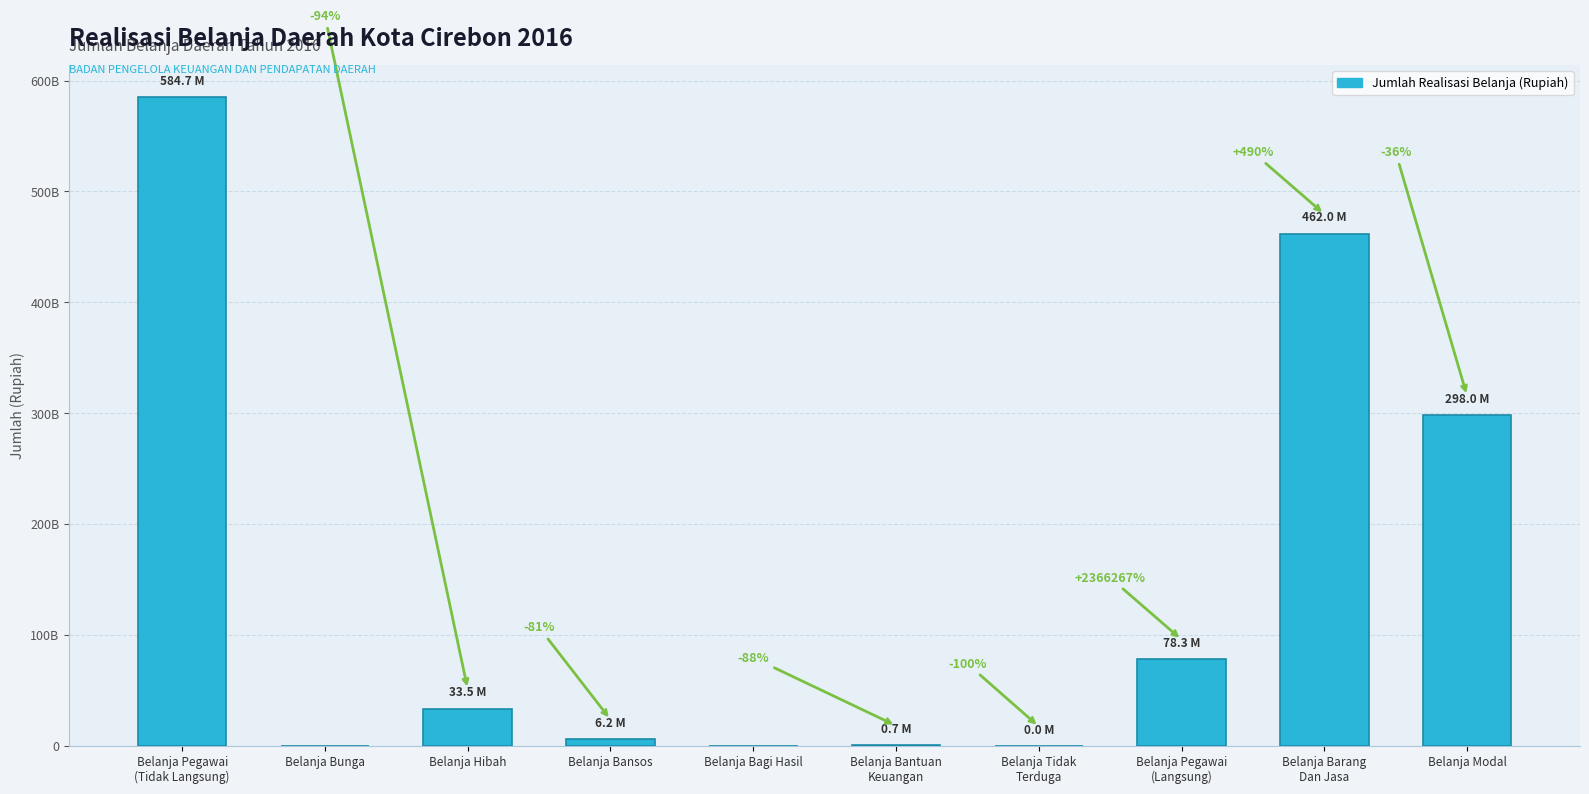

Are the bars horizontal?

No